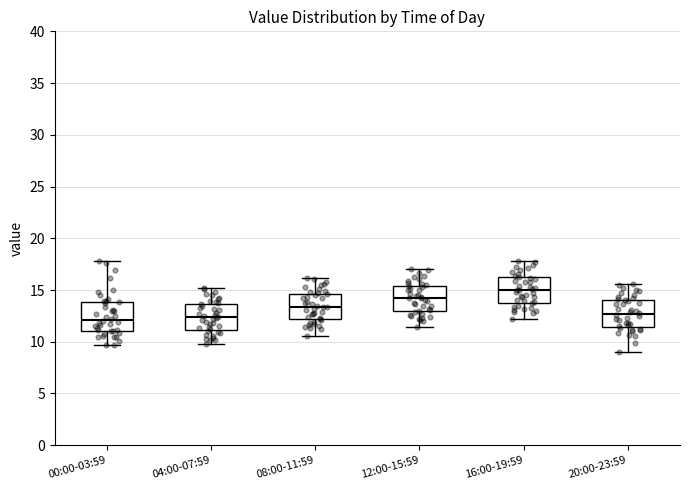

Which box has the highest median line?

16:00-19:59